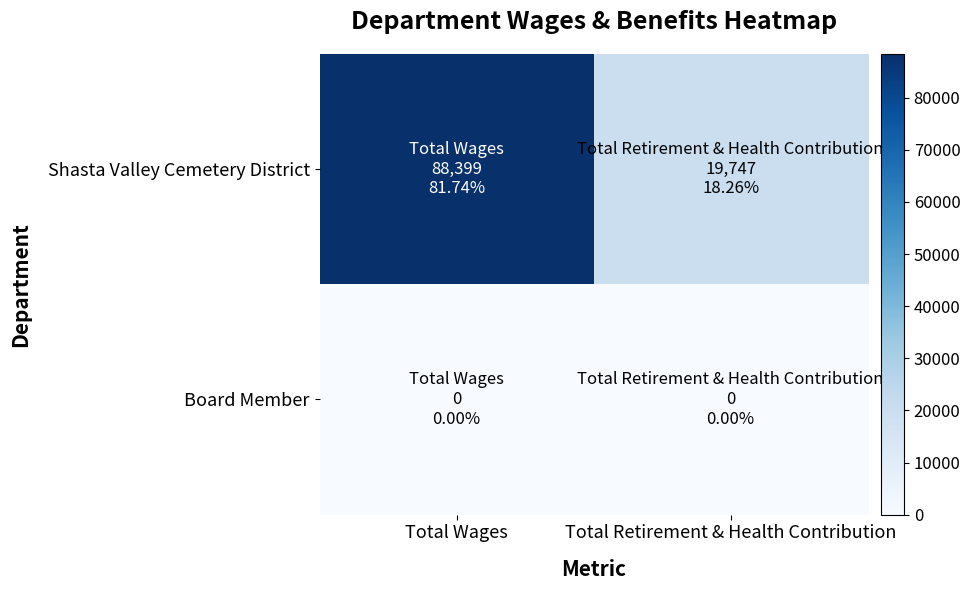

Which series has the largest range (max minus min)?

Shasta Valley Cemetery District